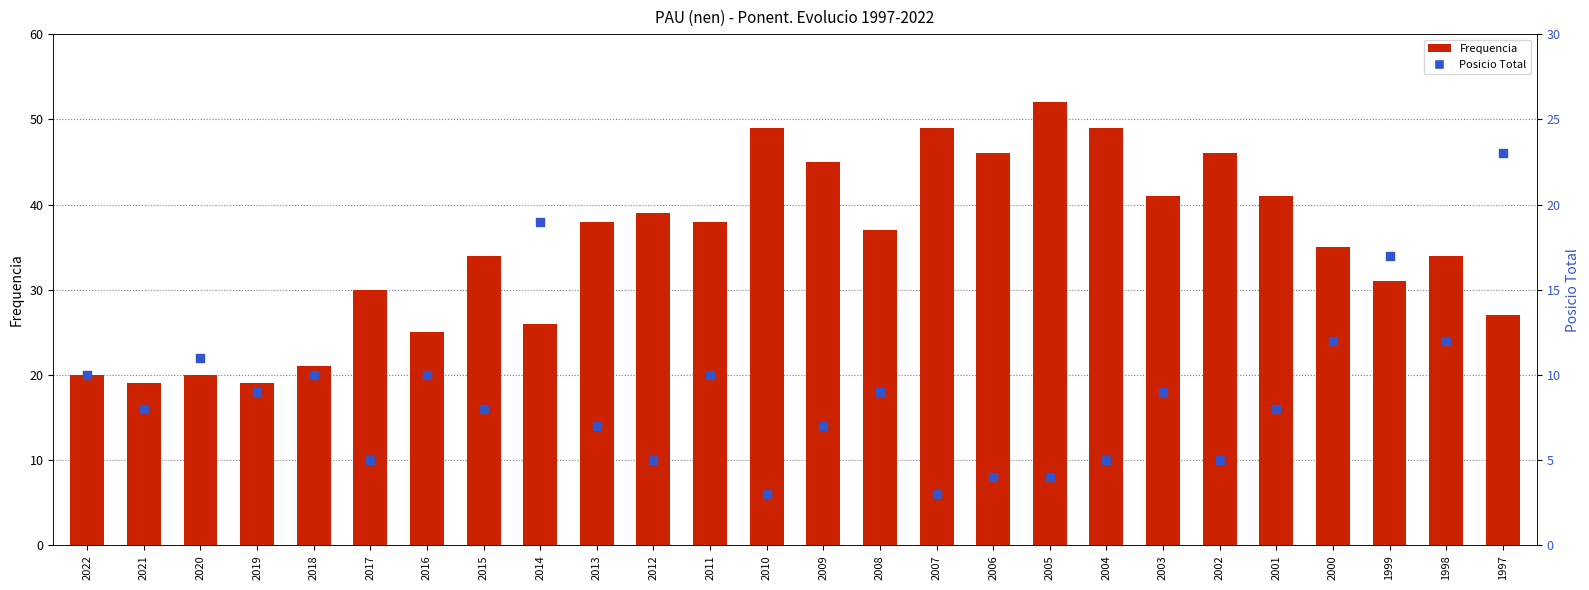

At how many categories does at least one series exceed 45?

6